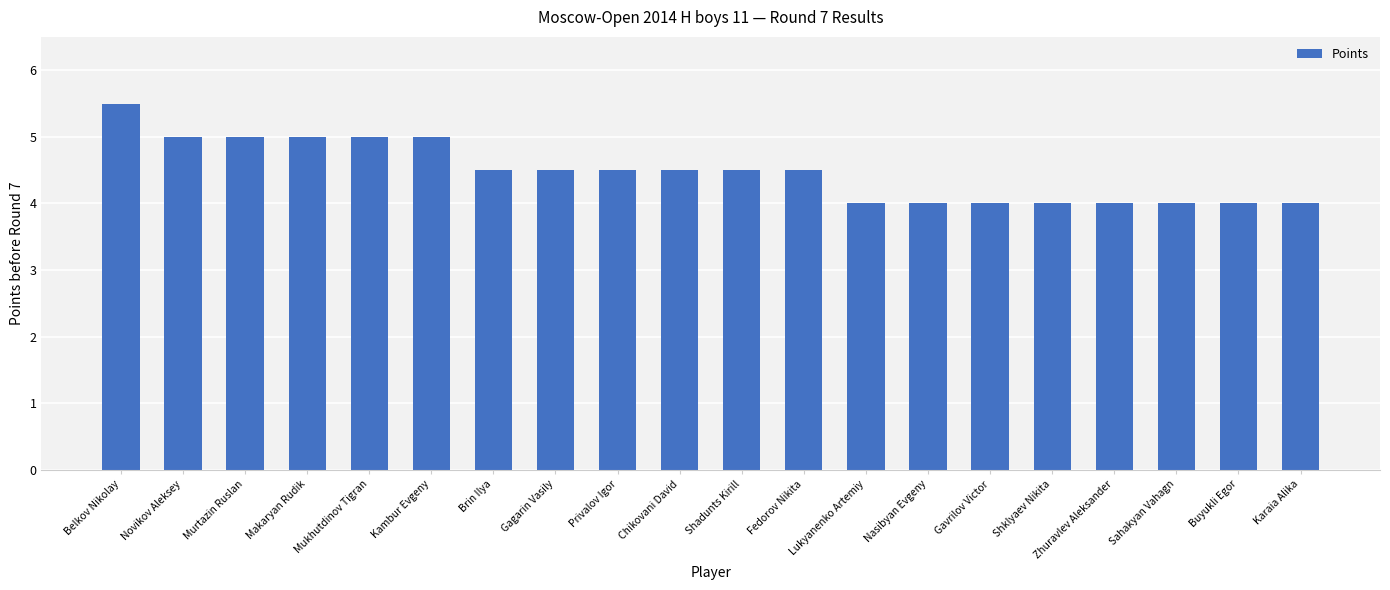

How many data points does each series have?

20